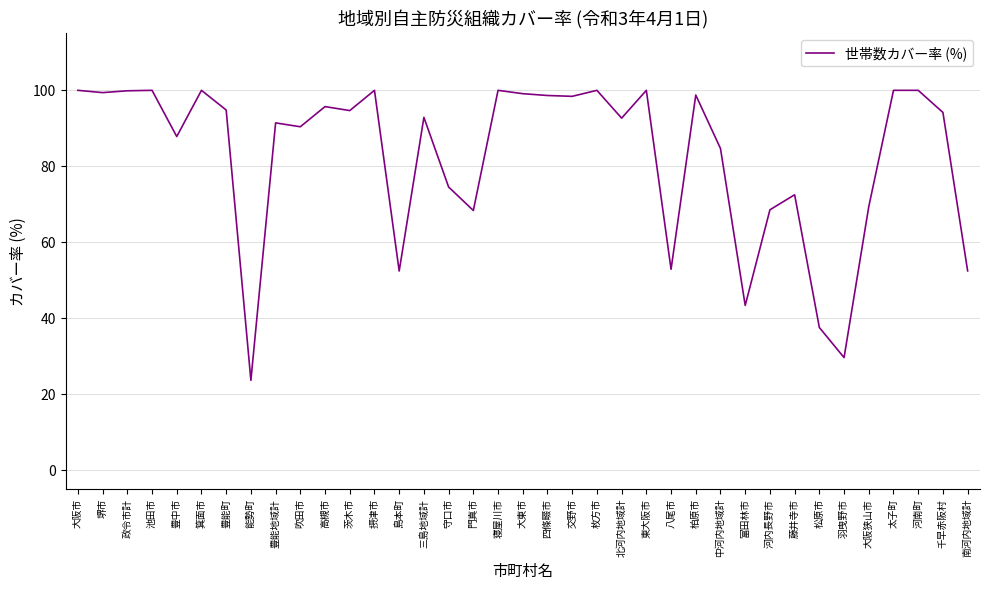

What is the ratio of the value at 枚方市 to the value at 政令市計?

1.0